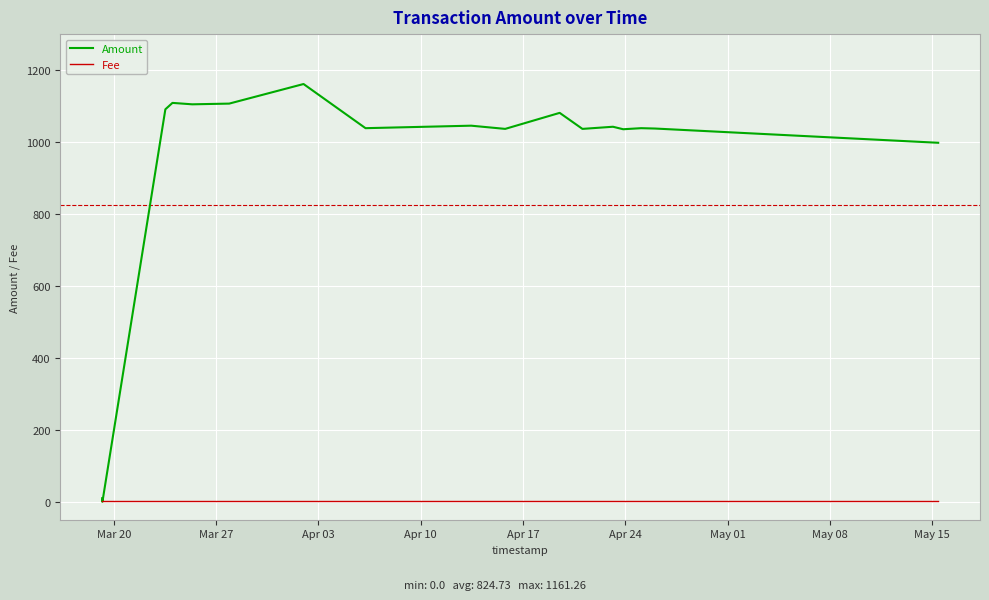

How many distinct data groups are displayed?

2